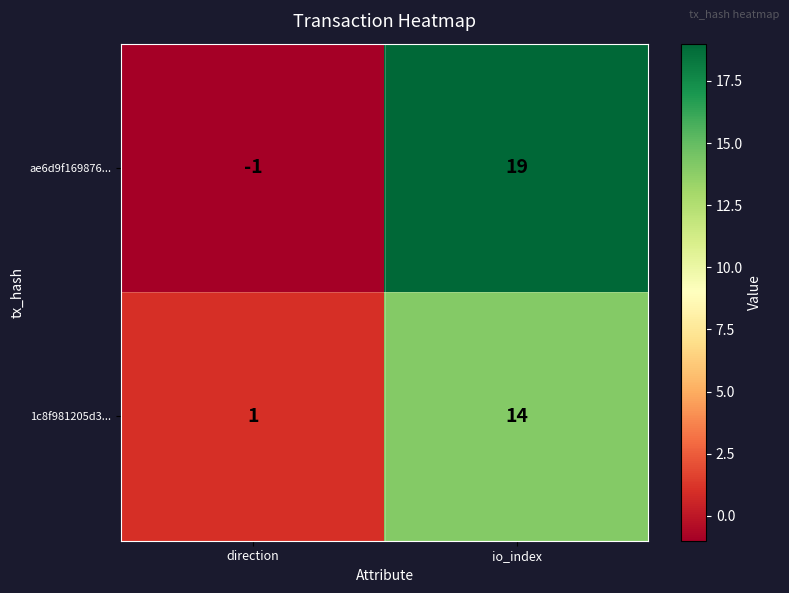

Rank the series at io_index from highest to lowest value.

ae6d9f169876..., 1c8f981205d3...